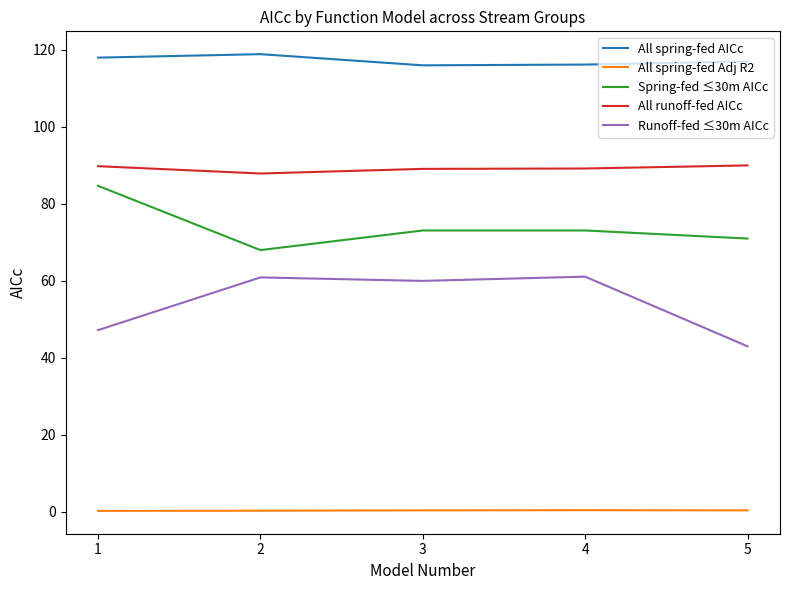

True or false: All spring-fed Adj R2 and All runoff-fed AICc cross at least once.

False